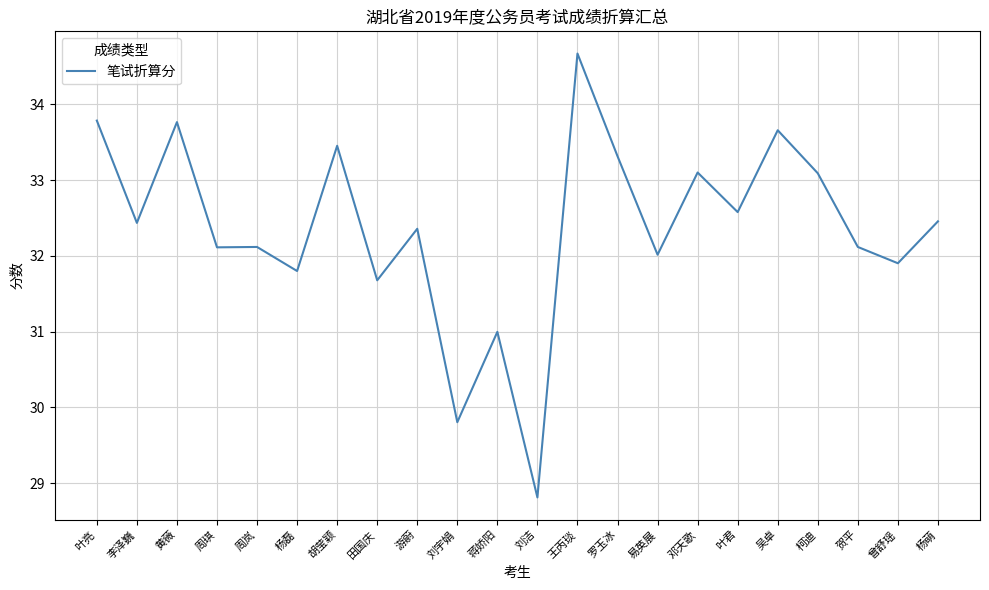

What is the difference between the maximum and minimum values?

5.9